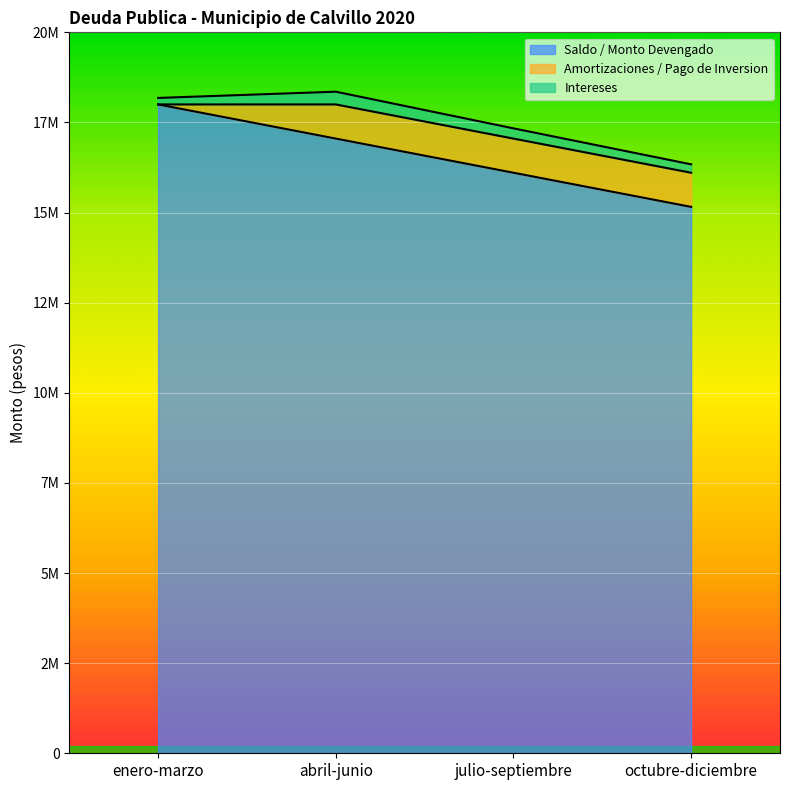

What is the value of the Intereses point at the 3rd from the left?

283376.6